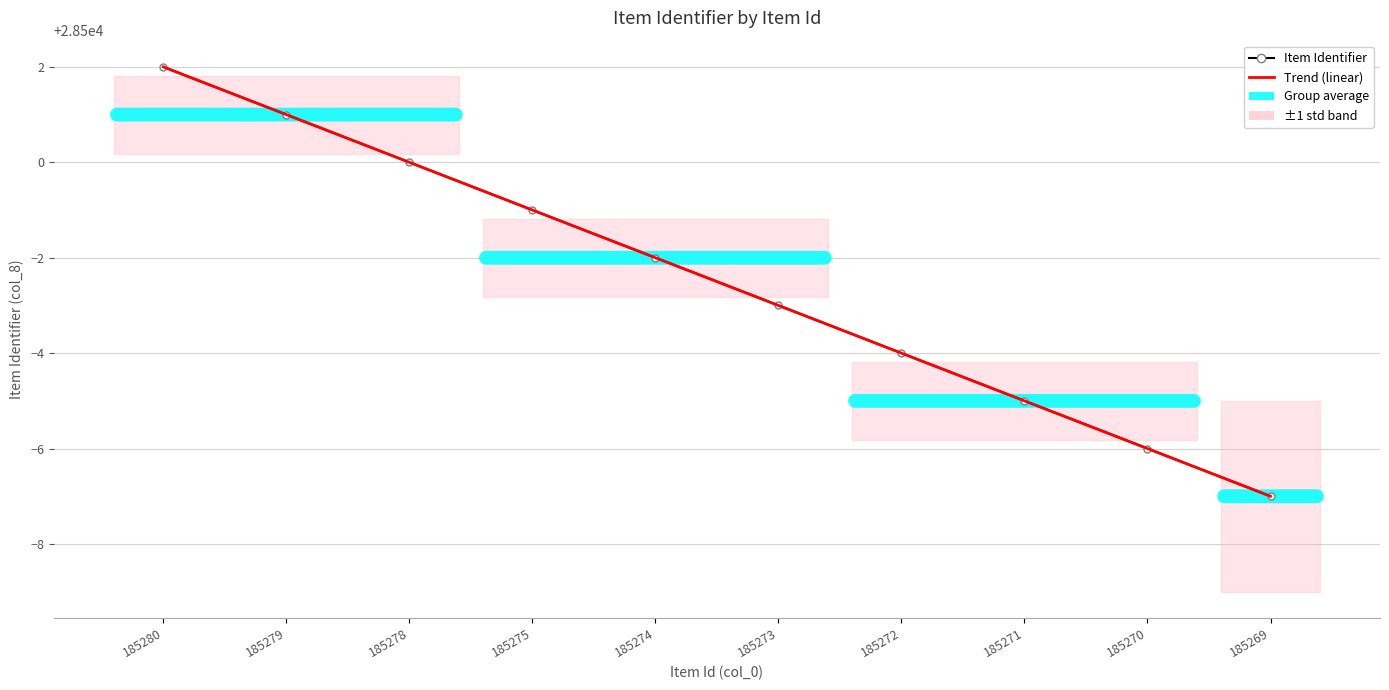

True or false: Item Identifier has a value of 12574.6 at 185273.

False